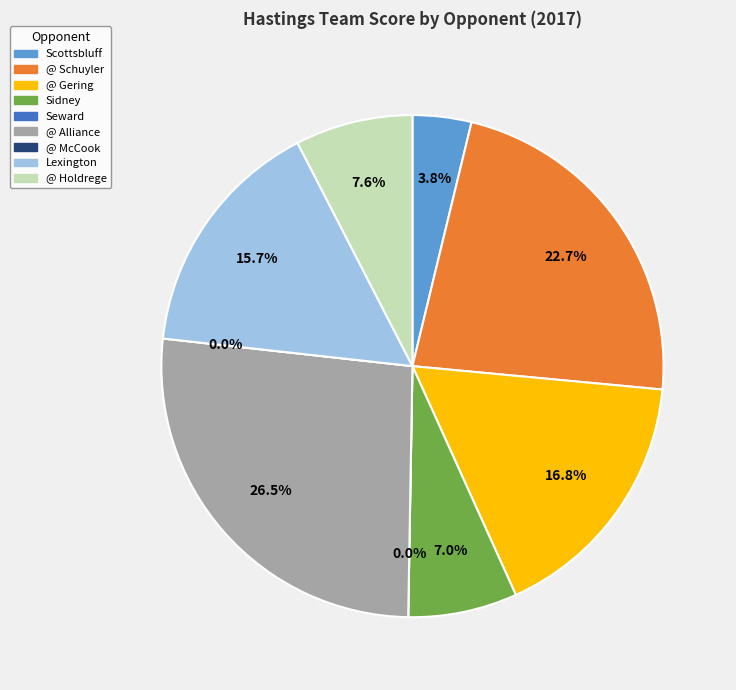

What is the smallest slice in the pie chart?

Seward